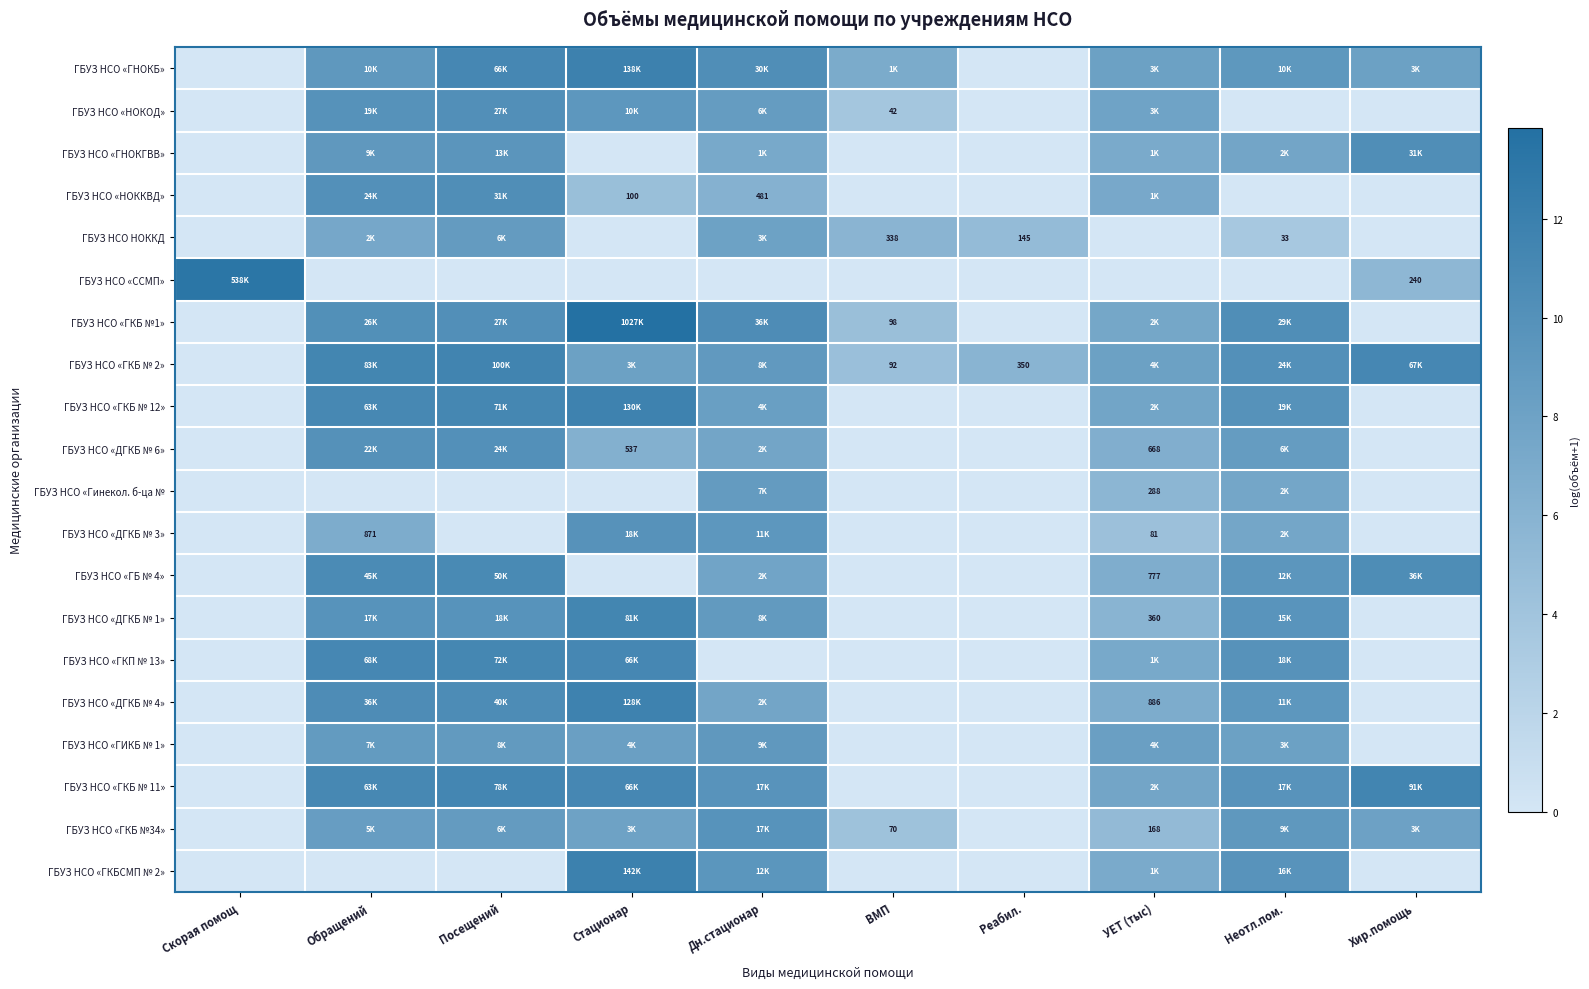

Which label corresponds to the largest value in the chart?

Стационар